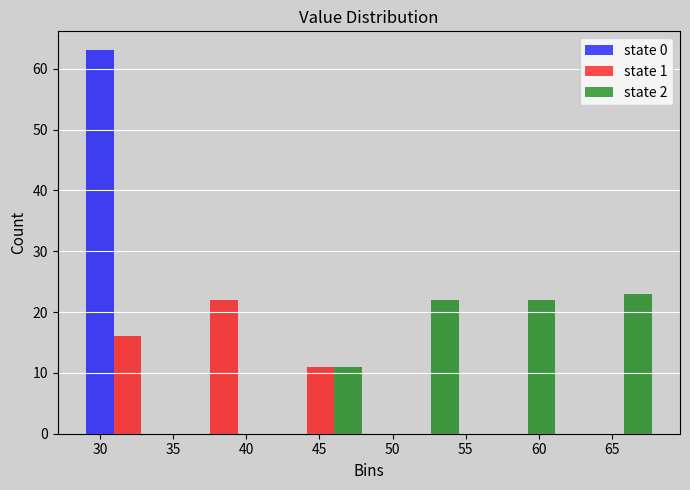

In the state 0 series, which range on the x-axis has the tallest bar?

28.5 to 35.0